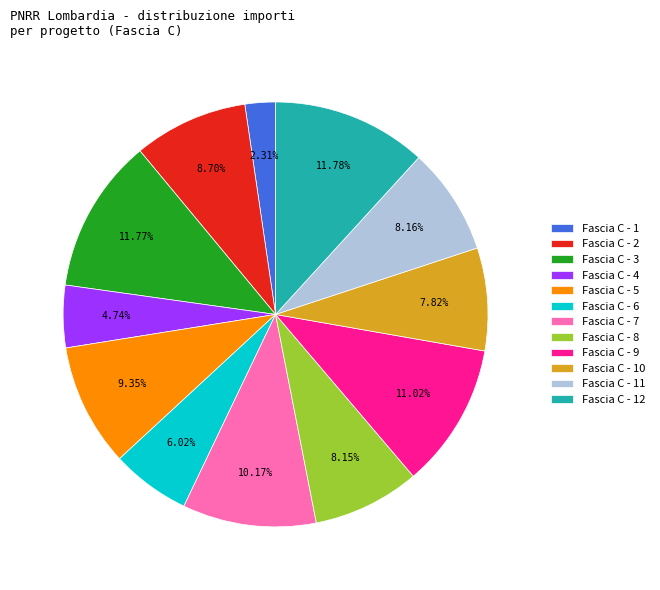

Is there any slice that represents more than half of the pie?

No